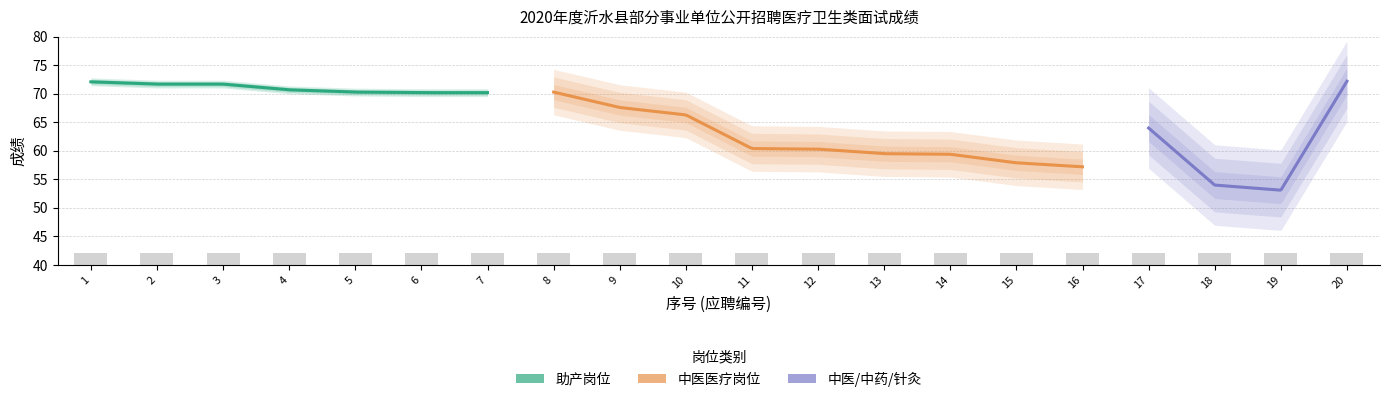

At how many categories does at least one series exceed 56?

18